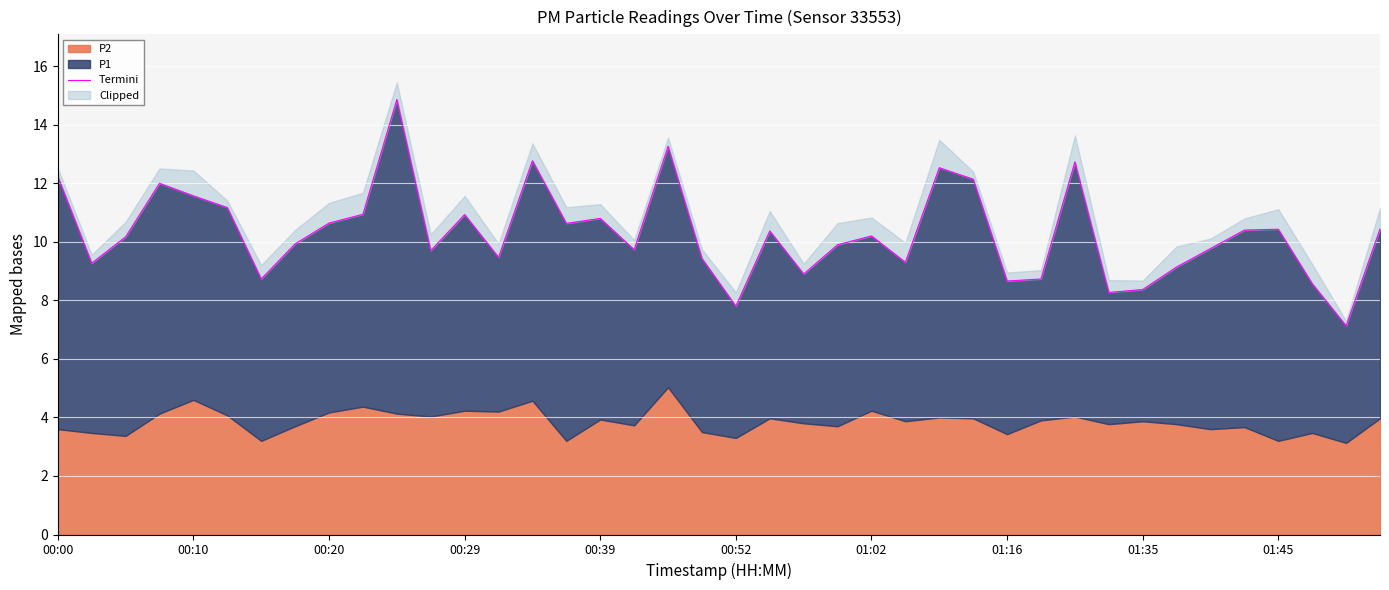

The value at 16 is 3.7. True or false?

False